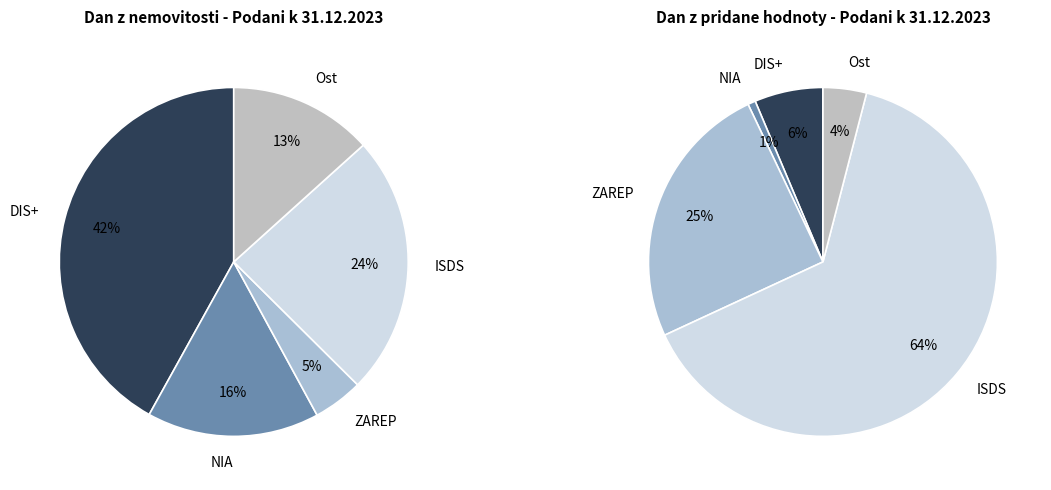

How many segments does this pie chart have?

5